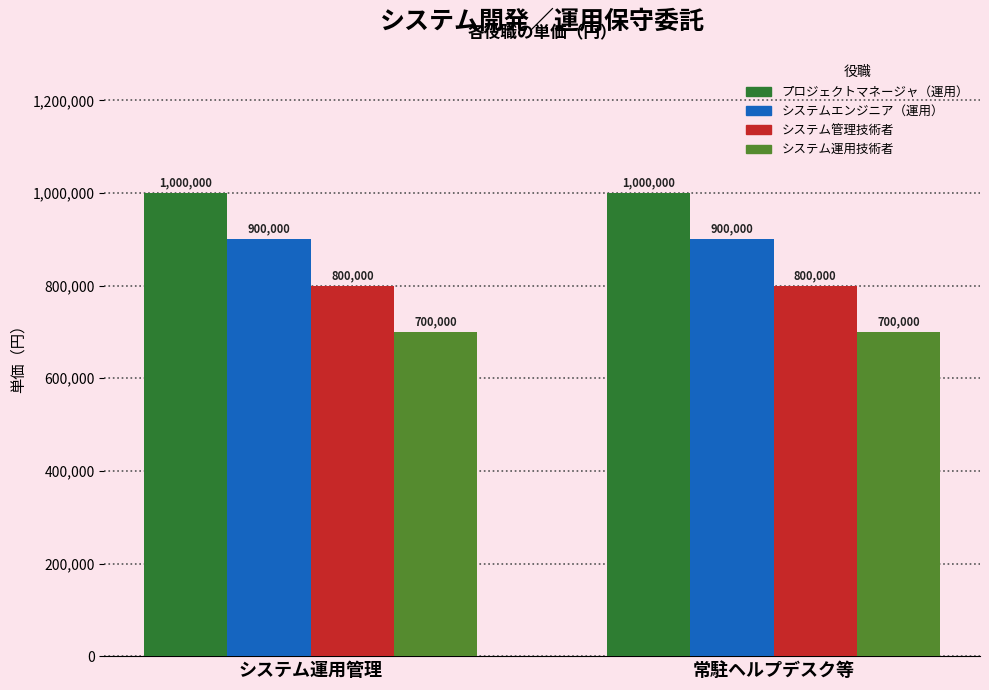

Is it true that プロジェクトマネージャ（運用） equals 1000000 at システム運用管理?

True